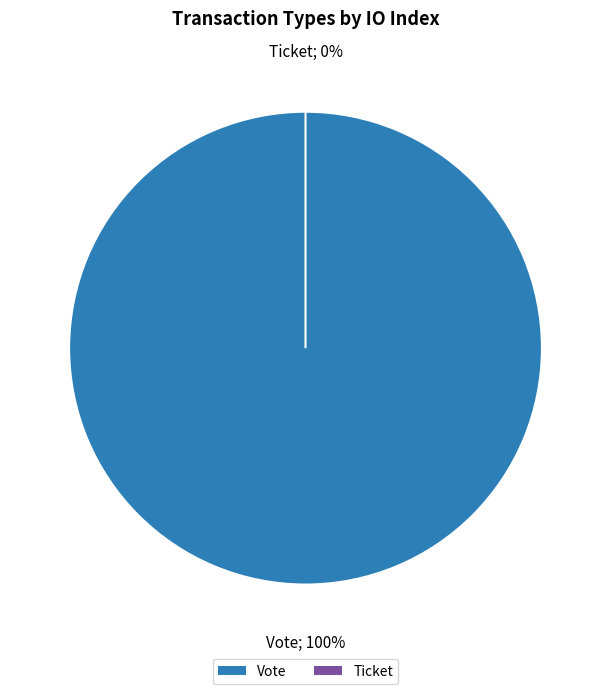

Is Ticket the majority of the pie?

No